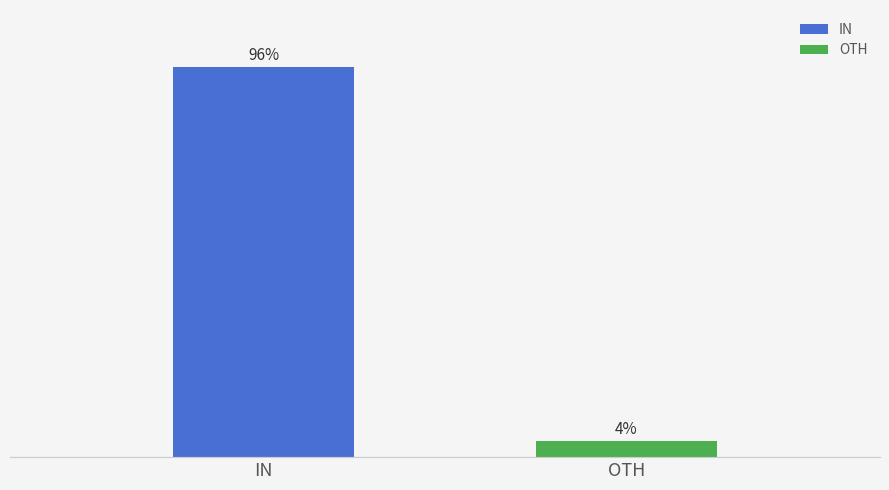

Which label corresponds to the smallest value in the chart?

OTH